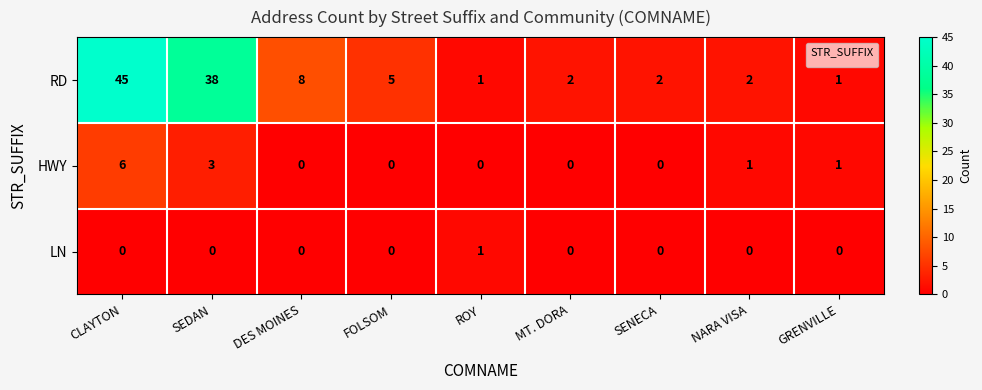

Is it true that HWY equals 0 at ROY?

True